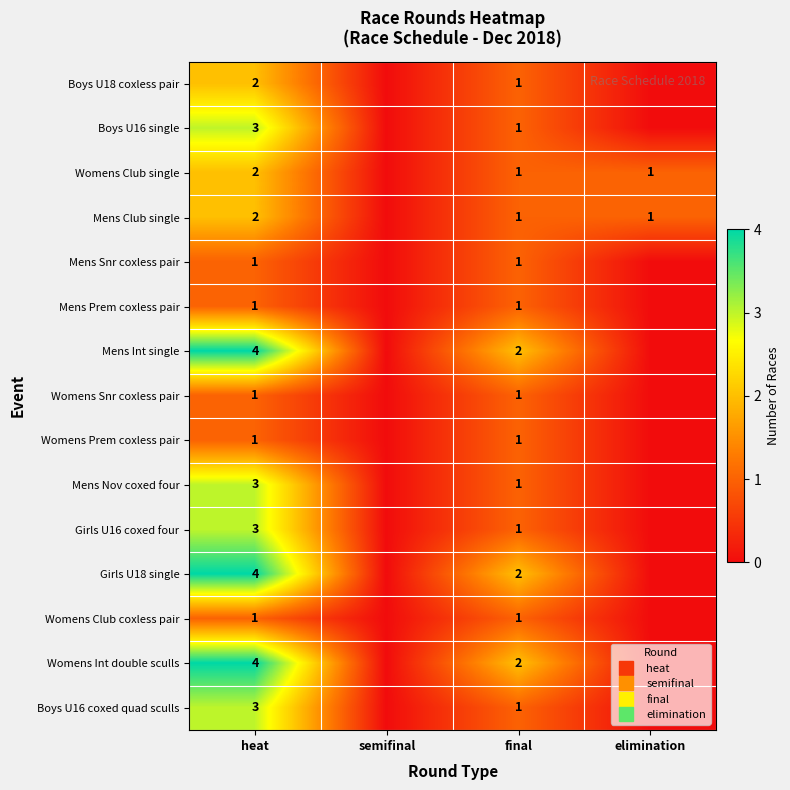

Which series has the largest total across all categories?

Mens Int single